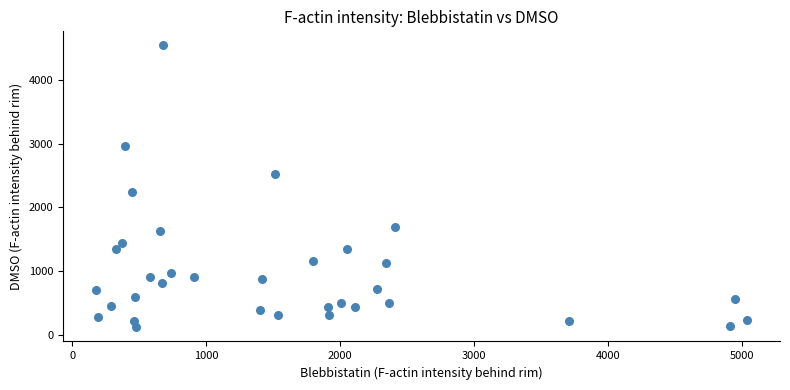

What is the range of Y values (max minus min)?

4427.5